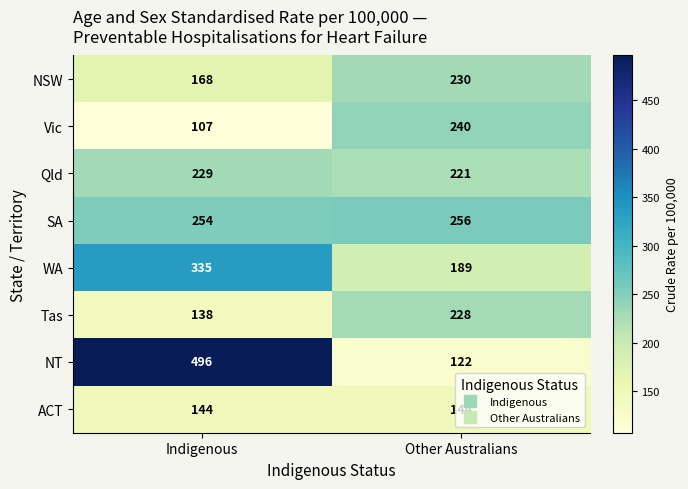

What is the average value of the NSW series?

199